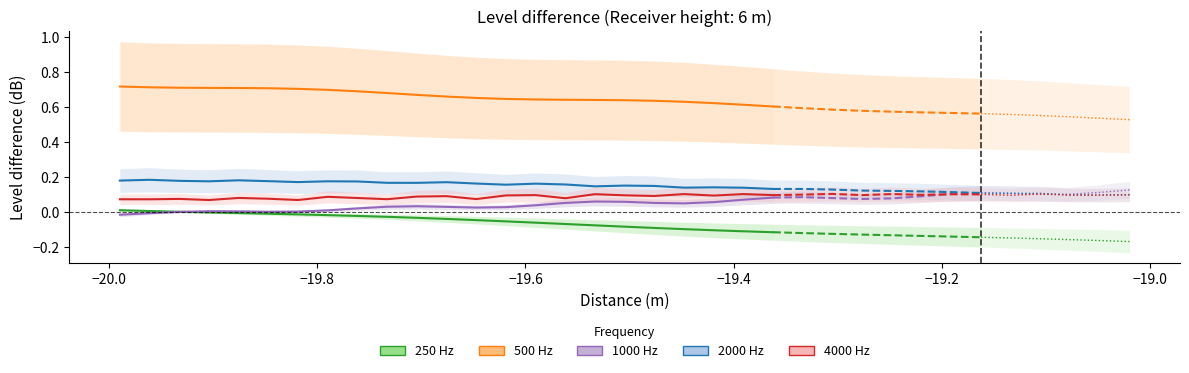

What is the lowest value of the 2000 Hz Estimate series?

0.1